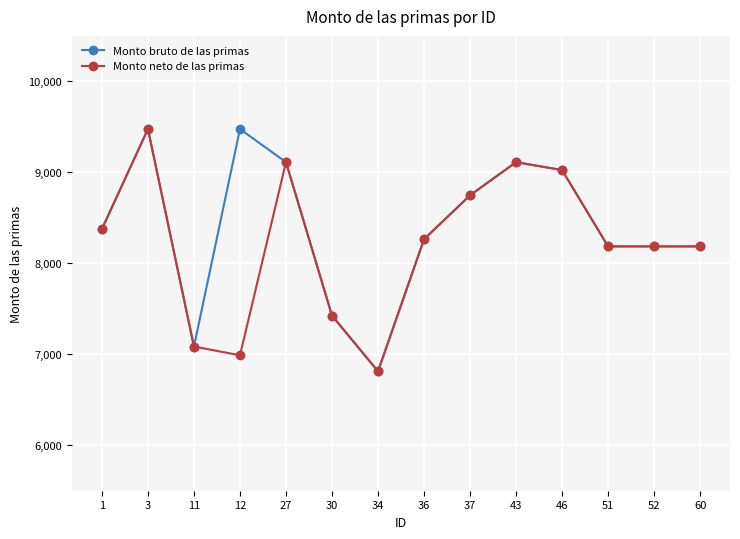

How many lines are shown in the chart?

2